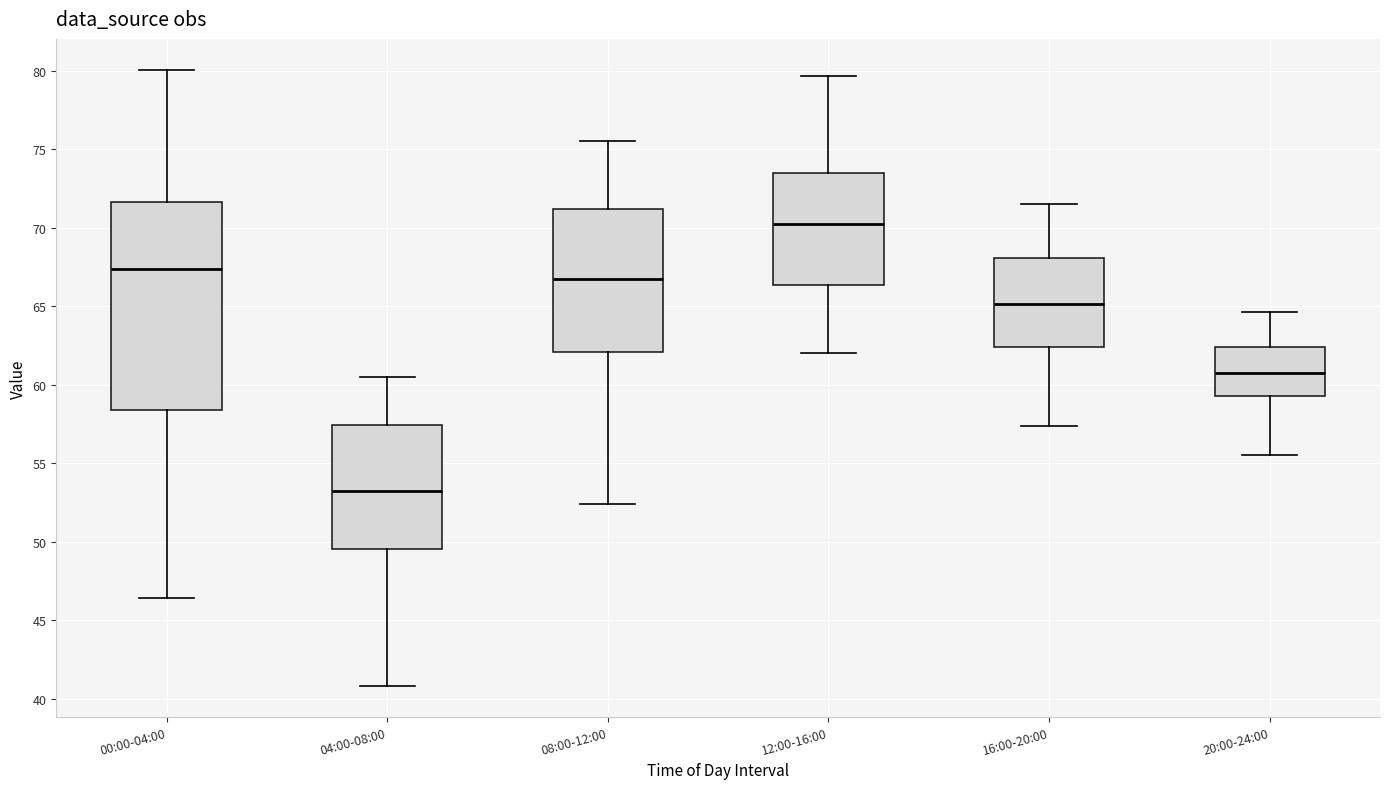

Reading left to right, read every box against the y-axis: the position of its median line, the range the box covers, and the ends of its whiskers. The values are not printed on the chart, so give them approximately, as read against the axis.

00:00-04:00: median 67.5, box 58.5 to 71.5, whiskers 46.5 to 80.0
04:00-08:00: median 53.0, box 49.5 to 57.5, whiskers 41.0 to 60.5
08:00-12:00: median 67.0, box 62.0 to 71.0, whiskers 52.5 to 75.5
12:00-16:00: median 70.0, box 66.5 to 73.5, whiskers 62.0 to 79.5
16:00-20:00: median 65.0, box 62.5 to 68.0, whiskers 57.5 to 71.5
20:00-24:00: median 61.0, box 59.5 to 62.5, whiskers 55.5 to 64.5